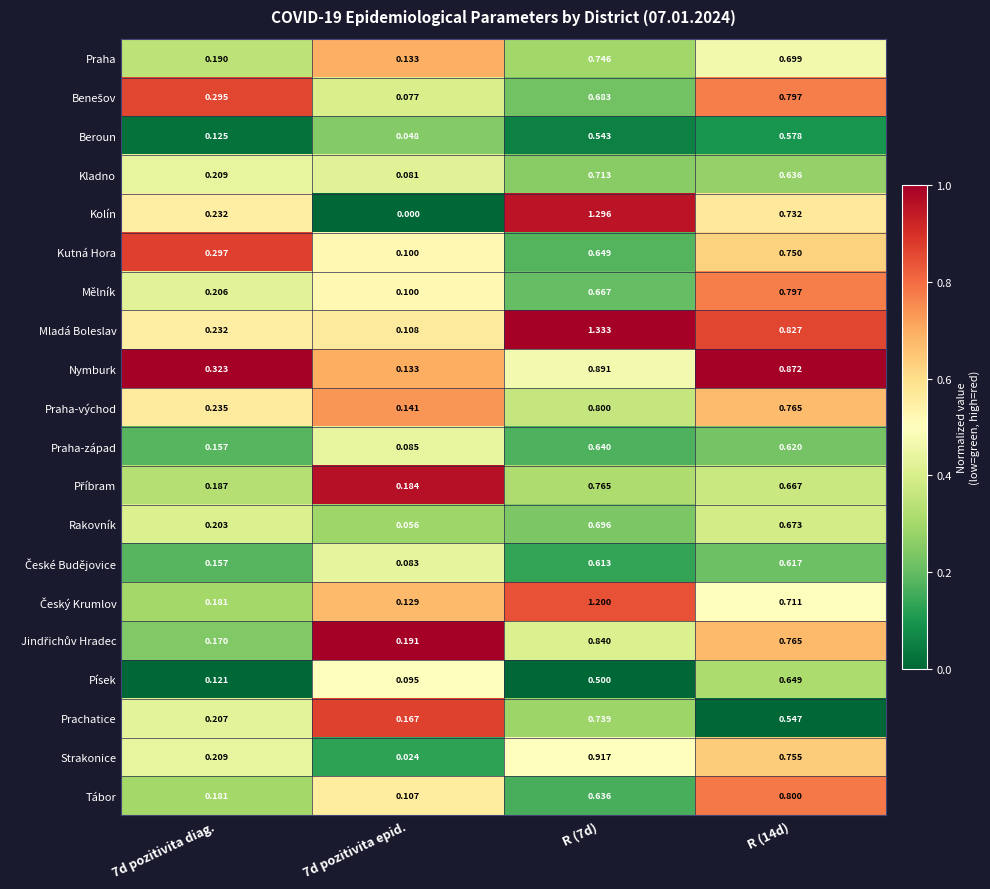

Which series has the largest total across all categories?

Mladá Boleslav